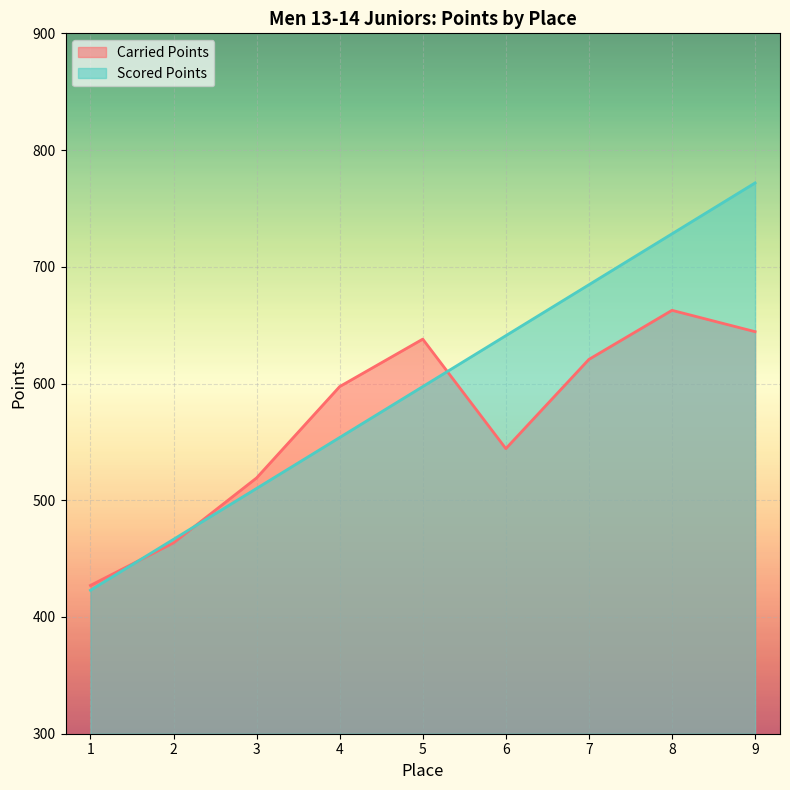

At 6, list the series in order from largest to smallest.

Scored Points, Carried Points